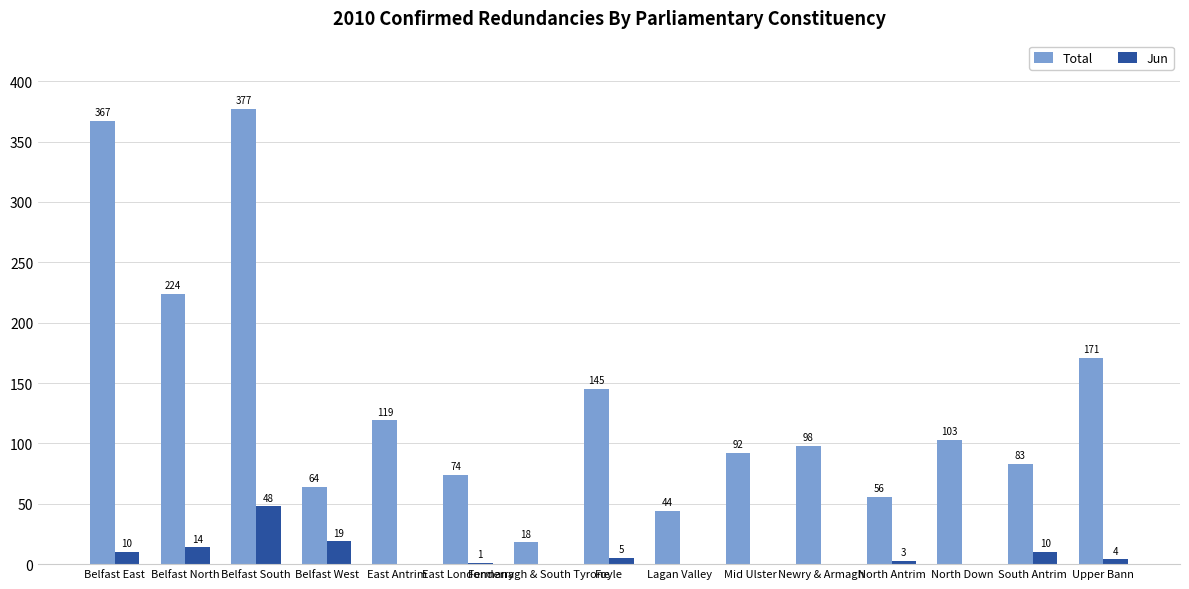

Reading left to right, transcribe all the data shown in this chart.

Total: Belfast East=367	Belfast North=224	Belfast South=377	Belfast West=64	East Antrim=119	East Londonderry=74	Fermanagh & South Tyrone=18	Foyle=145	Lagan Valley=44	Mid Ulster=92	Newry & Armagh=98	North Antrim=56	North Down=103	South Antrim=83	Upper Bann=171
Jun: Belfast East=10	Belfast North=14	Belfast South=48	Belfast West=19	East Antrim=0	East Londonderry=1	Fermanagh & South Tyrone=0	Foyle=5	Lagan Valley=0	Mid Ulster=0	Newry & Armagh=0	North Antrim=3	North Down=0	South Antrim=10	Upper Bann=4